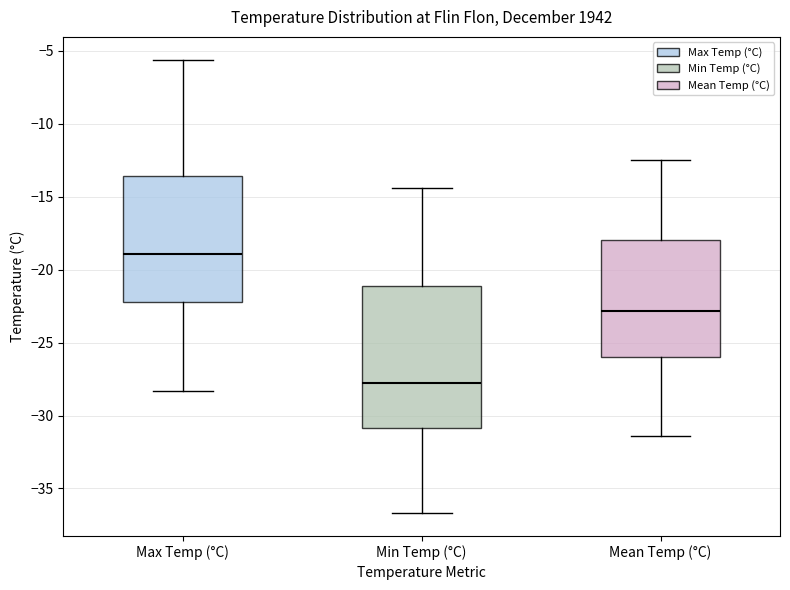

Where does the upper whisker of the box for Min Temp (°C) end on the y-axis? The values are not printed on the chart, so give them approximately, as read against the axis.

-14.5